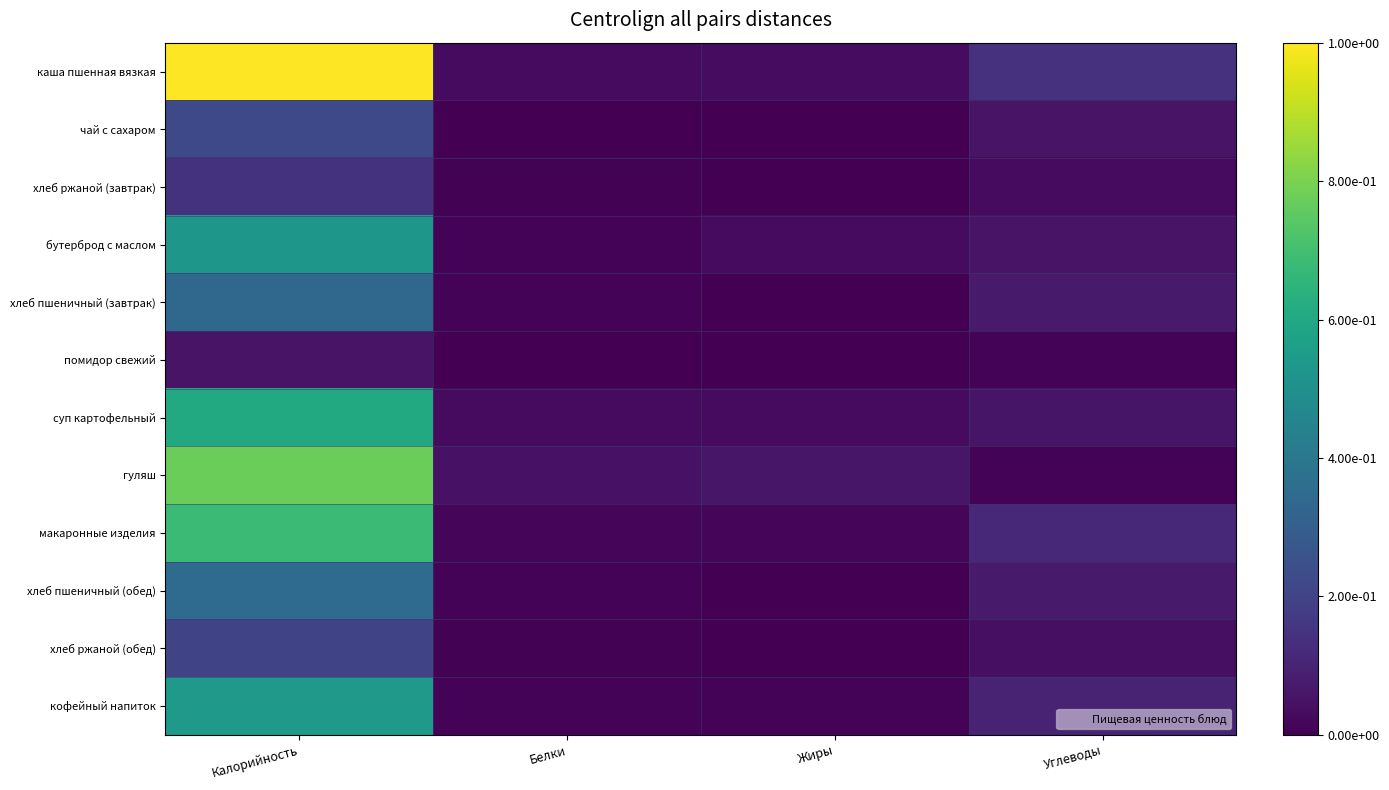

What is the difference between the highest and lowest values at Углеводы?

0.1